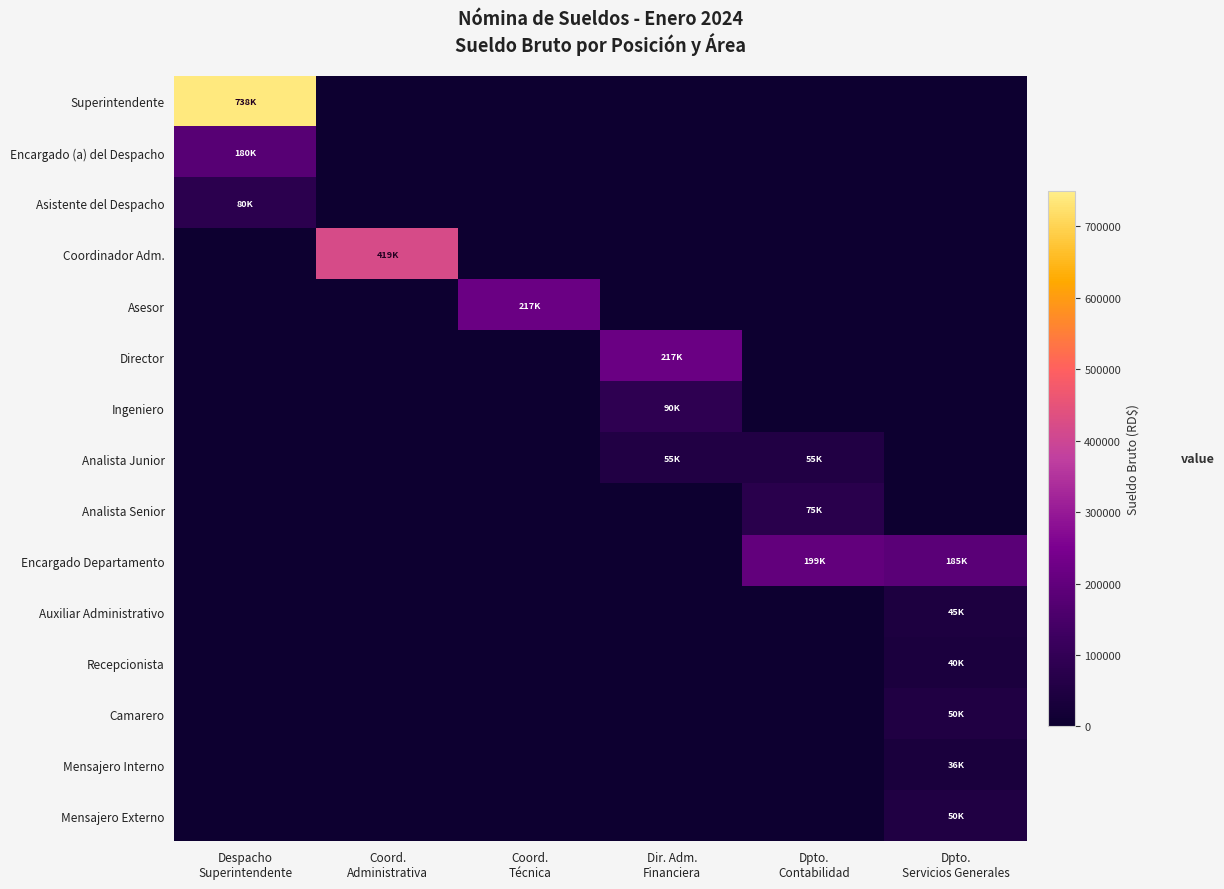

Count the number of categories in the chart.

6